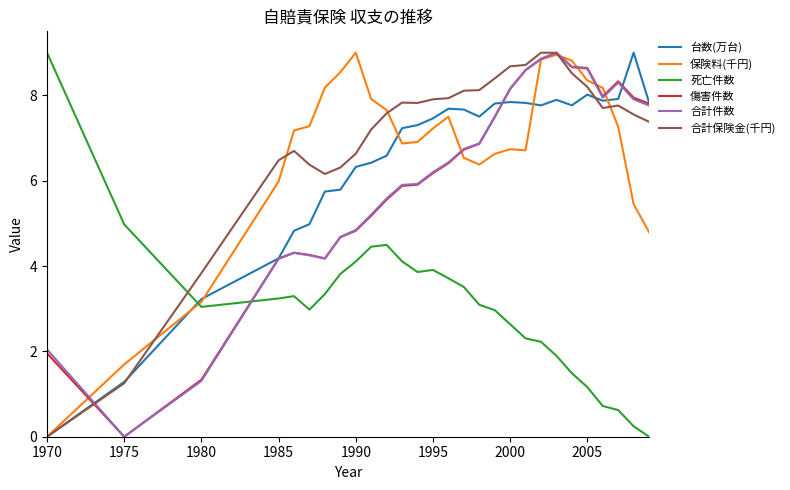

What is the maximum value shown in the chart?

9.0